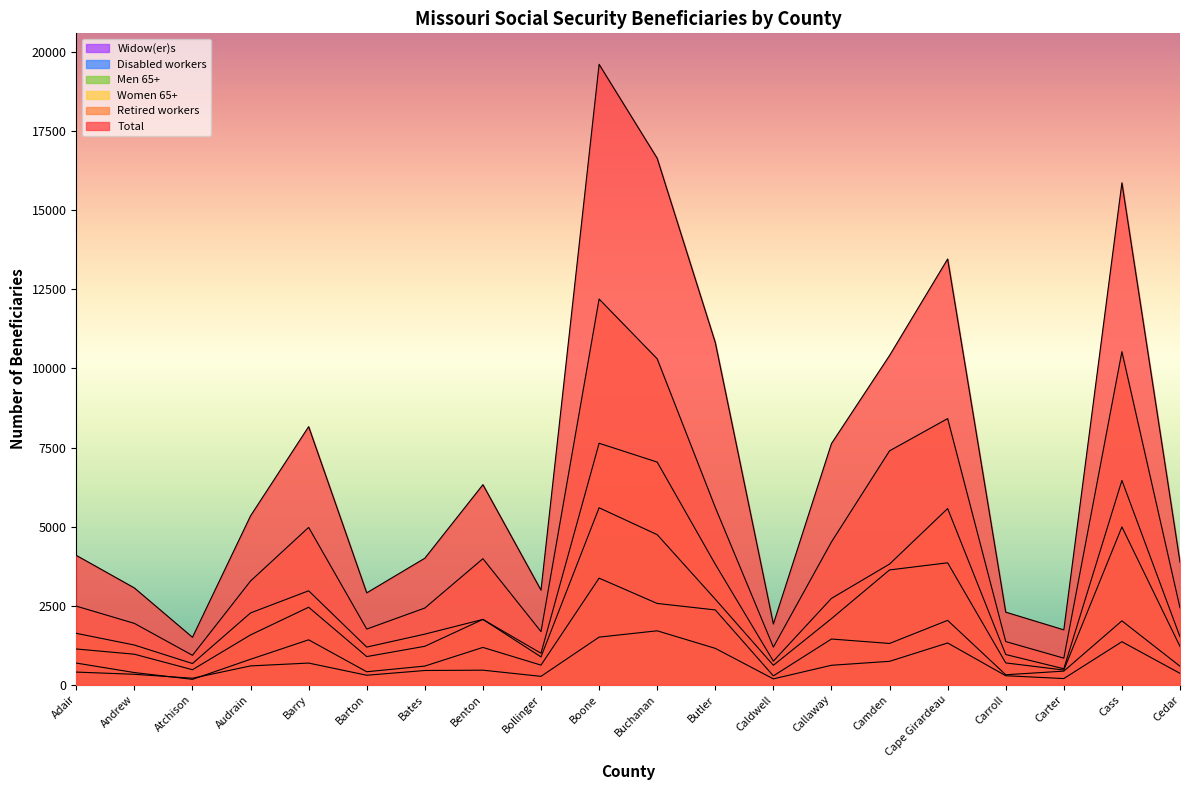

At which category is the sum across all series the highest?

Boone